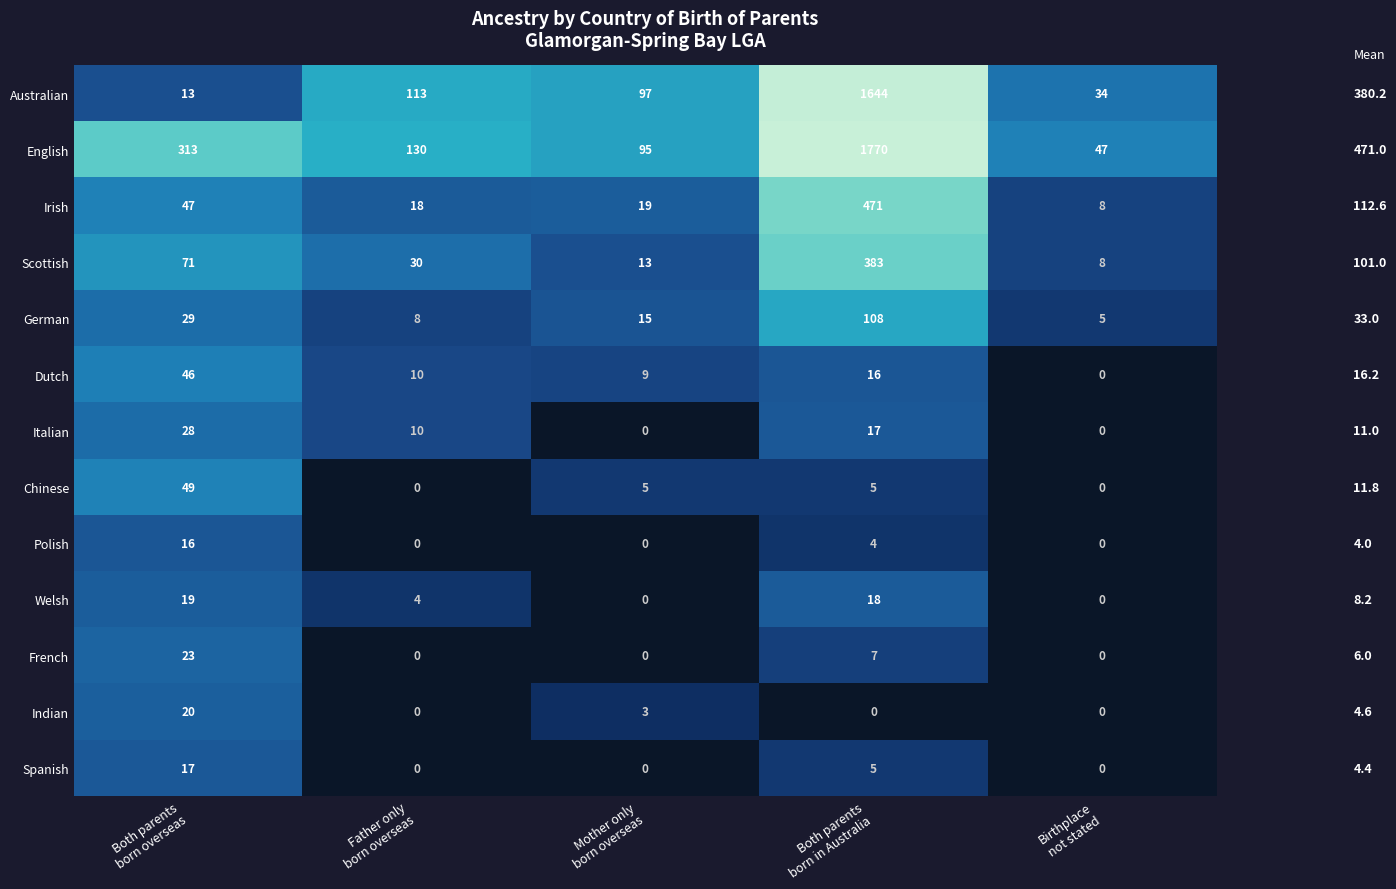

What is the highest value of the German series?

108